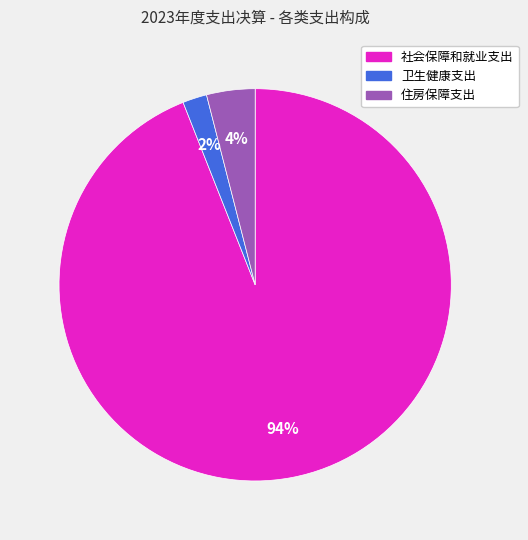

To the nearest percent, what is the average slice percentage?

33%